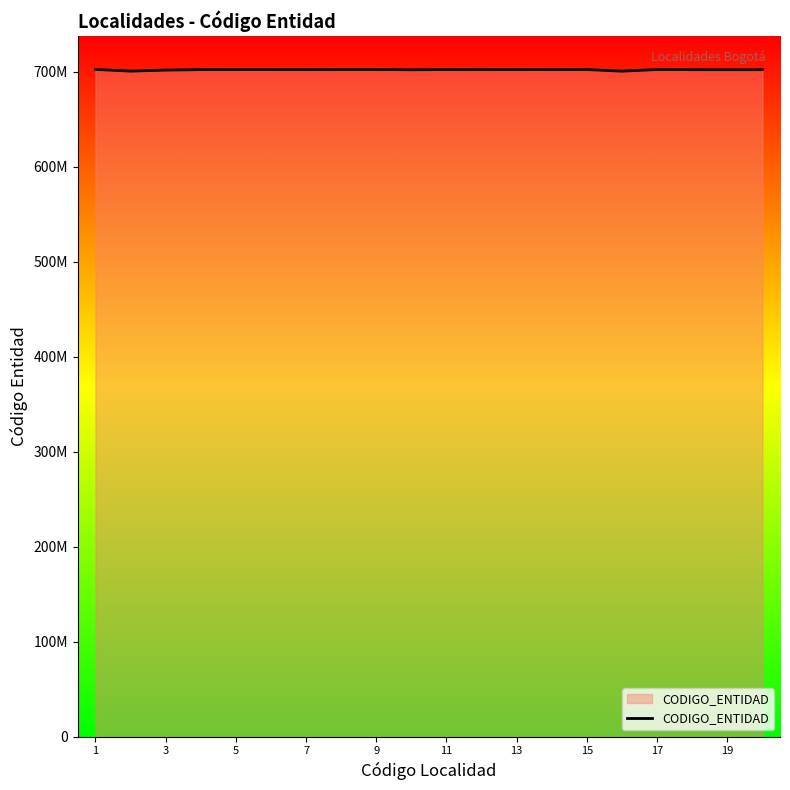

Is this an area chart (filled region under the line)?

Yes